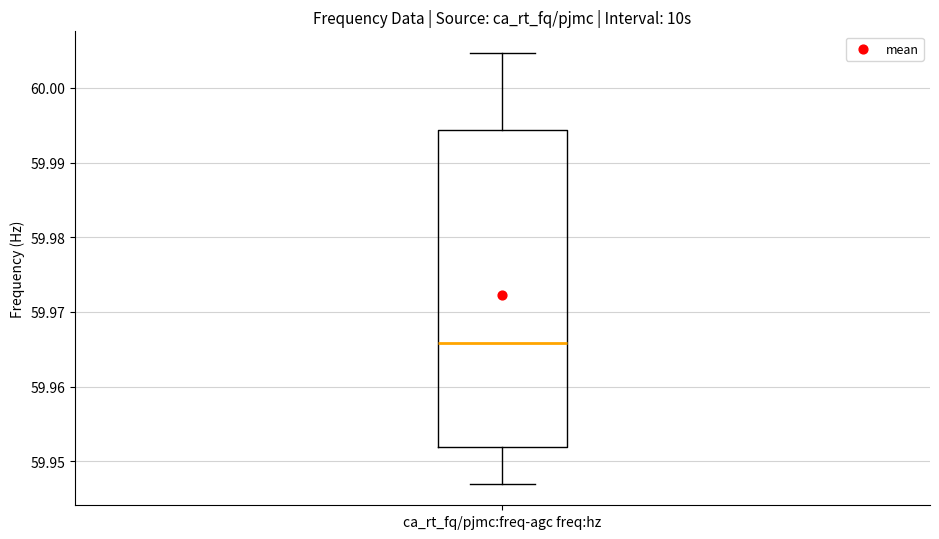

Read this box plot against the y-axis: the position of the median line, the range covered by the box, and the ends of both whiskers. The values are not printed on the chart, so give them approximately, as read against the axis.

median 59.966, box 59.952 to 59.994, whiskers 59.947 to 60.005